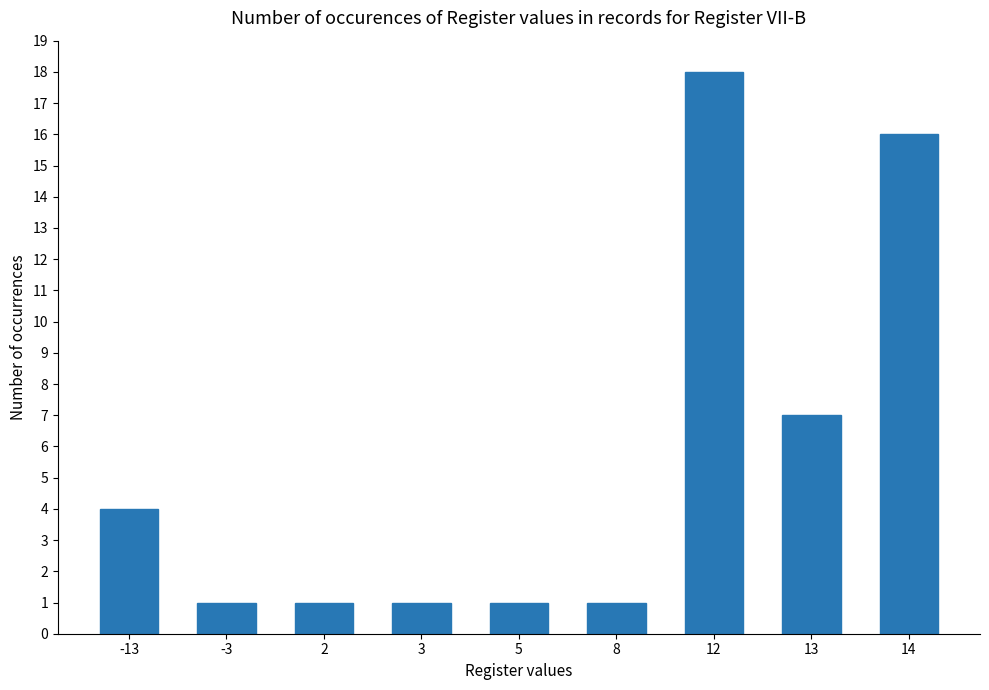

Count the values in the range 1 to 7.

7